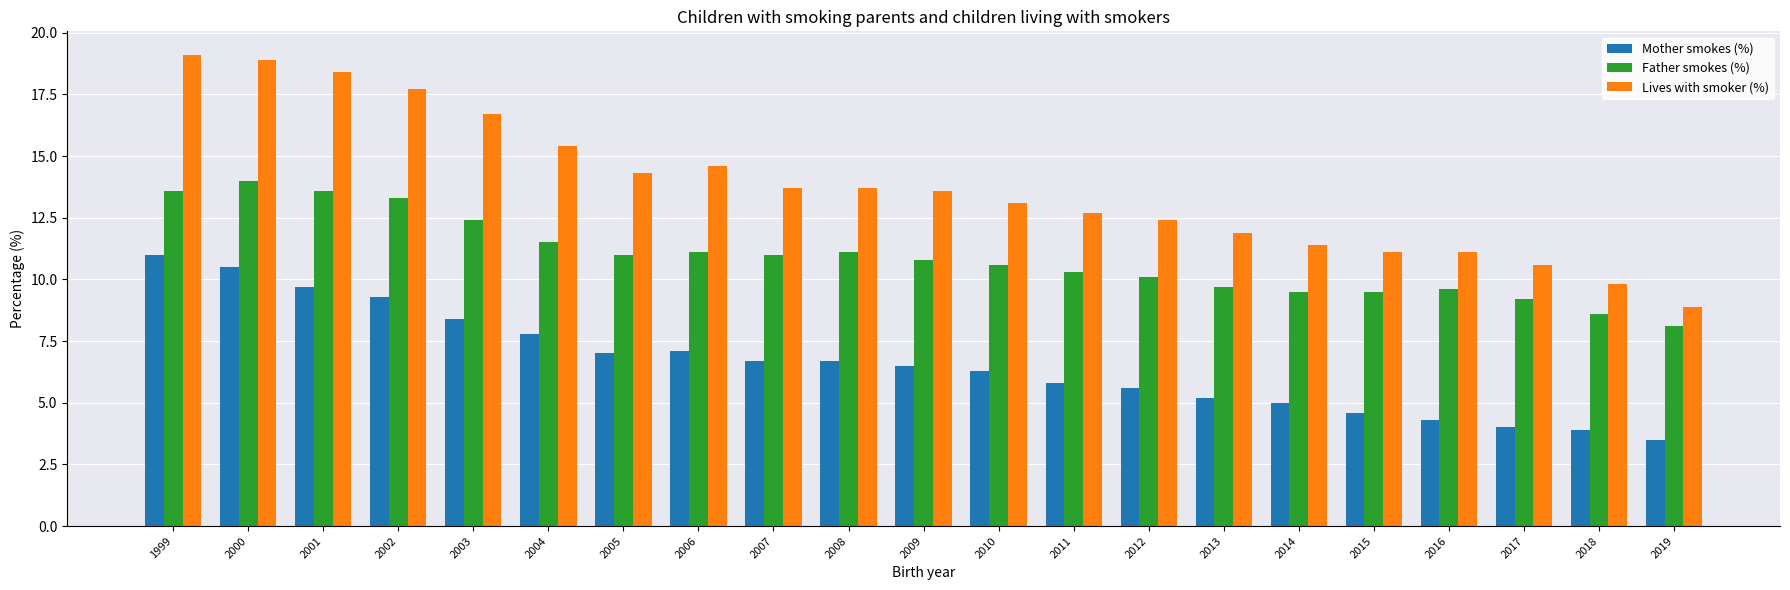

Which category has the lowest value across all series?

2019